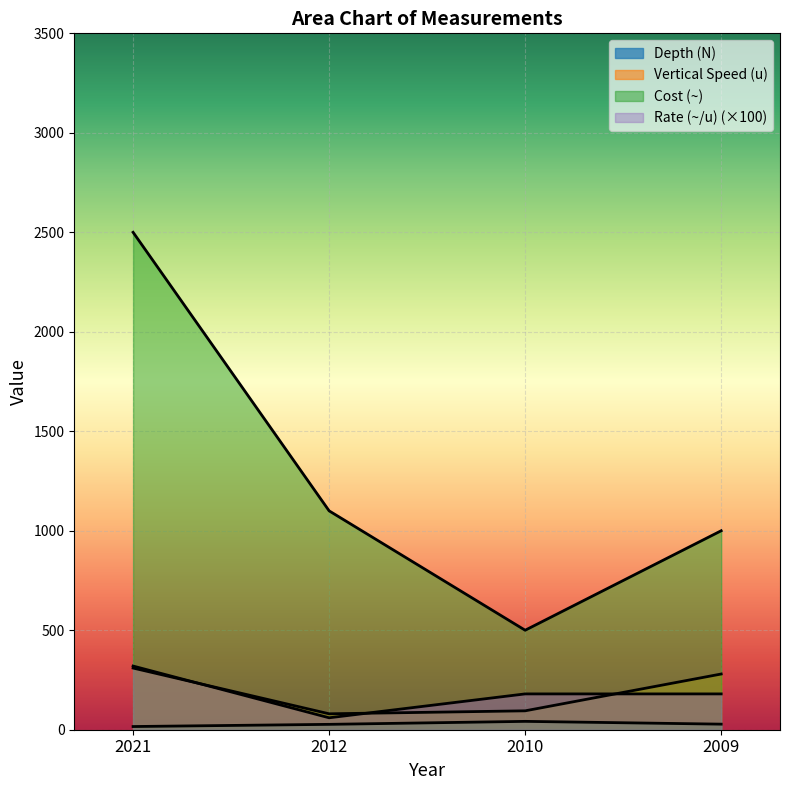

At which category does the chart reach its peak across all series?

2021